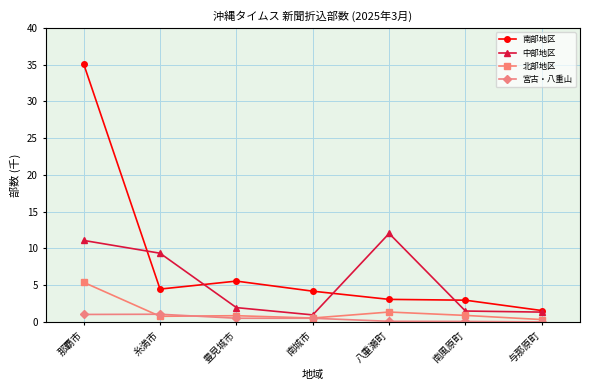

Which series changed the most between 糸満市 and 南城市?

中部地区